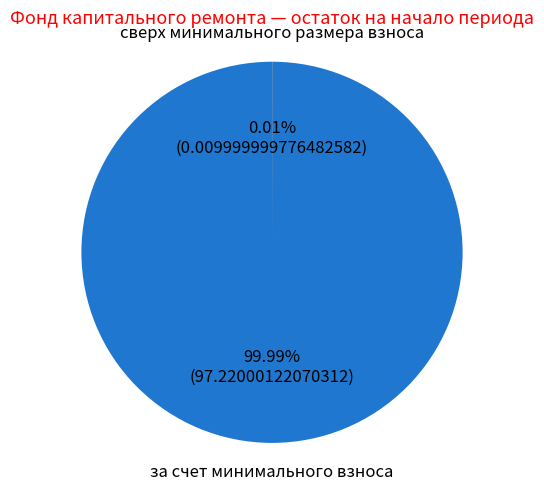

Is there a majority slice in this chart?

Yes